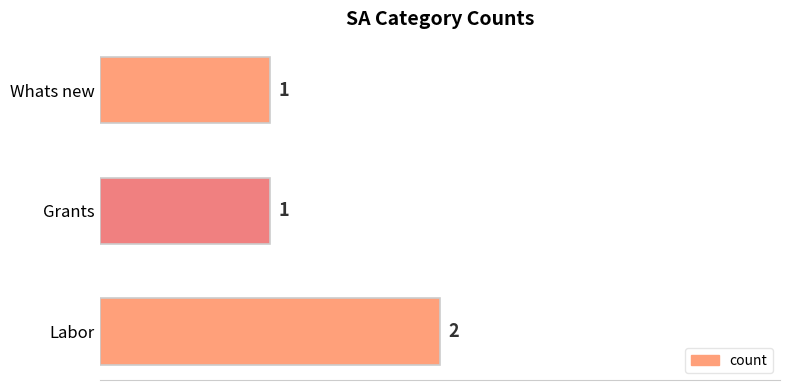

How many values are between 1 and 2?

3